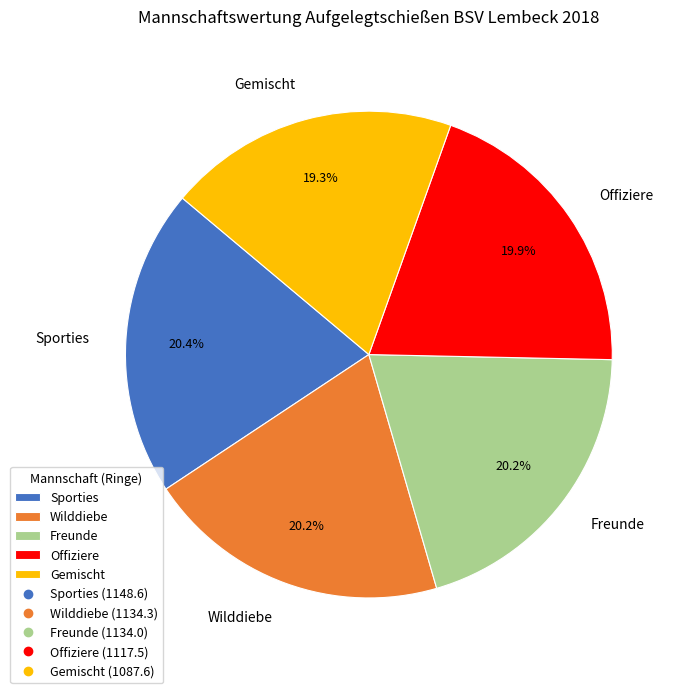

Is Freunde the majority of the pie?

No